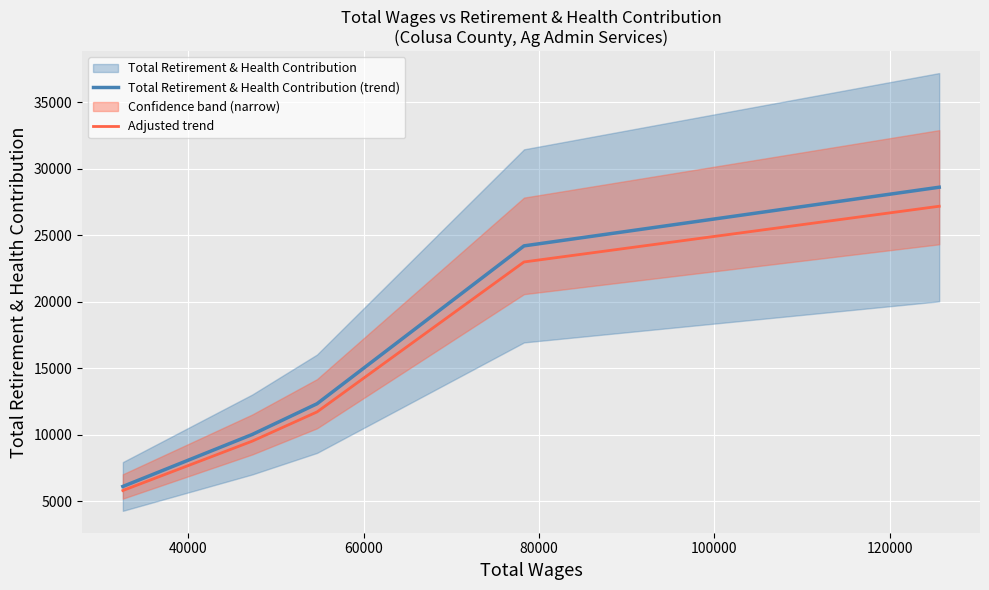

What is the lowest value of the Adjusted trend series?

5802.6